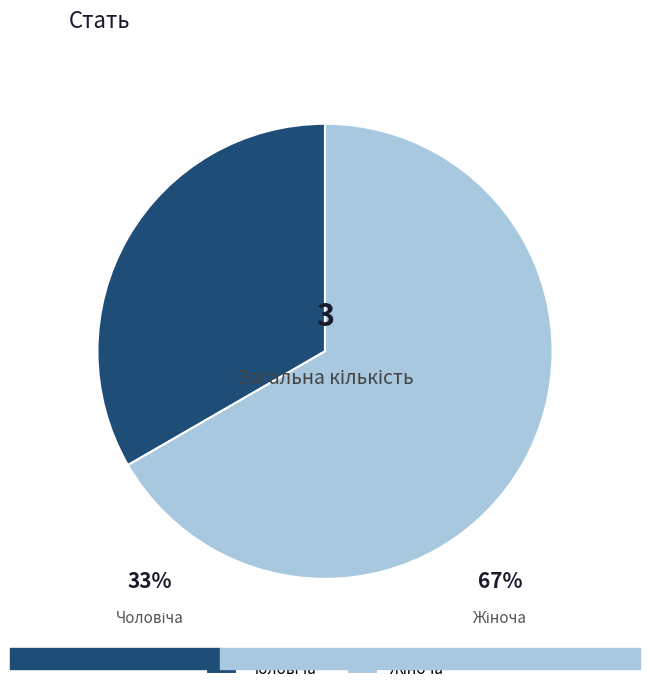

Which category has the smallest portion of the pie?

Чоловіча